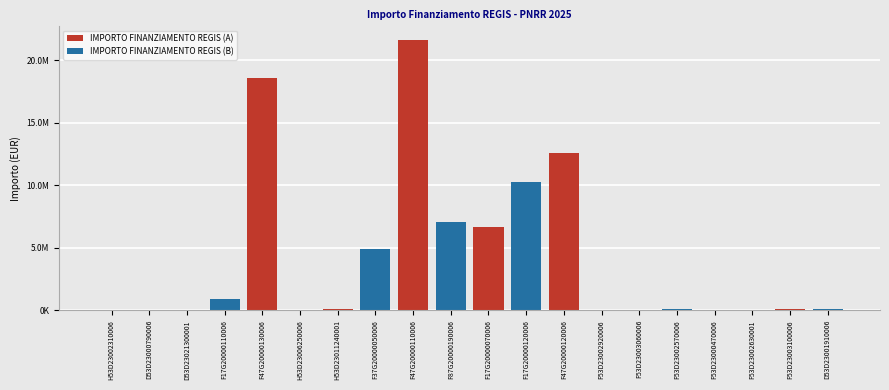

At which label is IMPORTO FINANZIAMENTO REGIS (A) closest to 10820342?

F47G20000120006